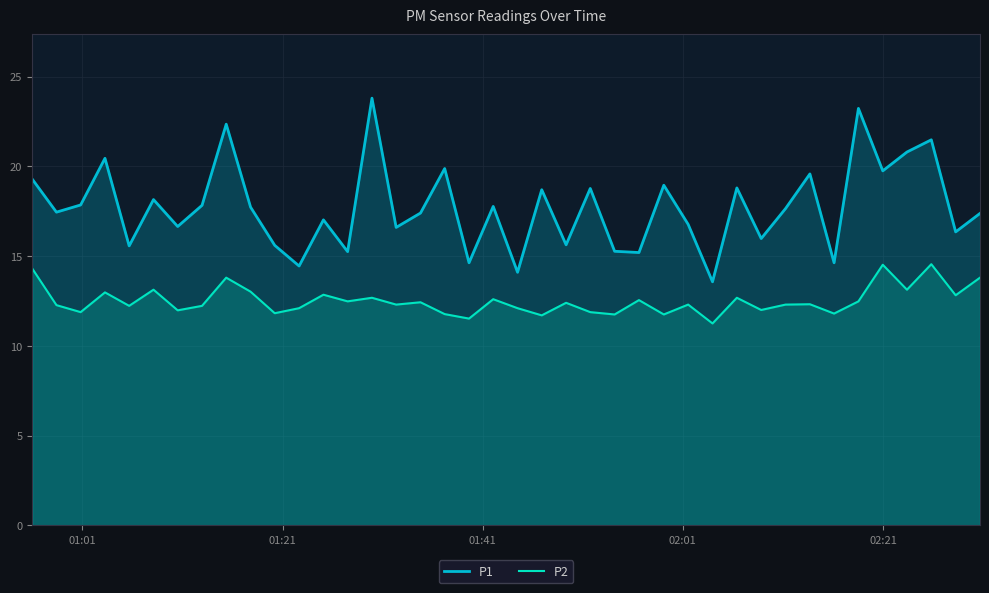

Which series has the largest total across all categories?

P1